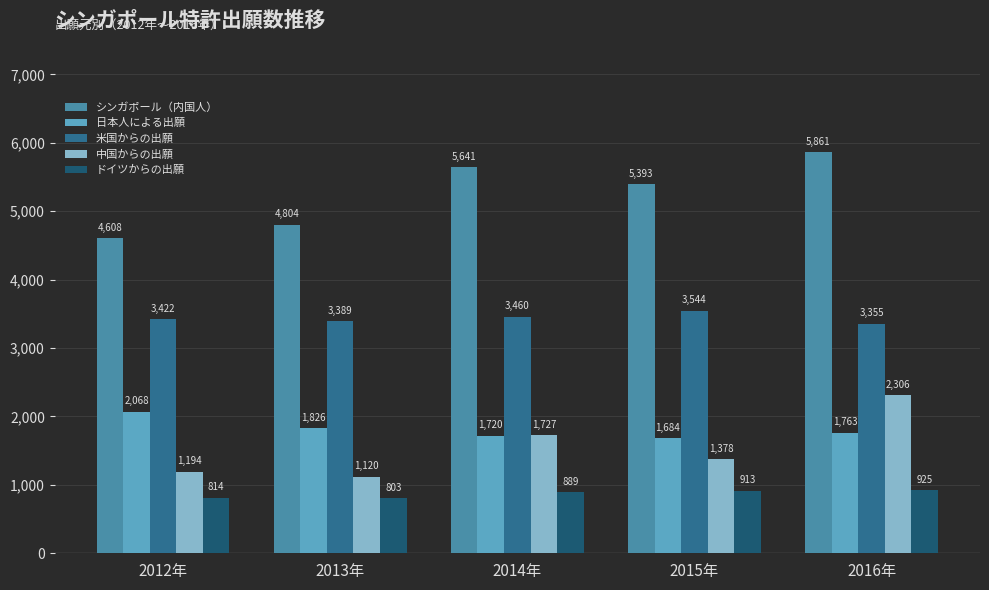

At which label does 日本人による出願 reach its minimum?

2015年